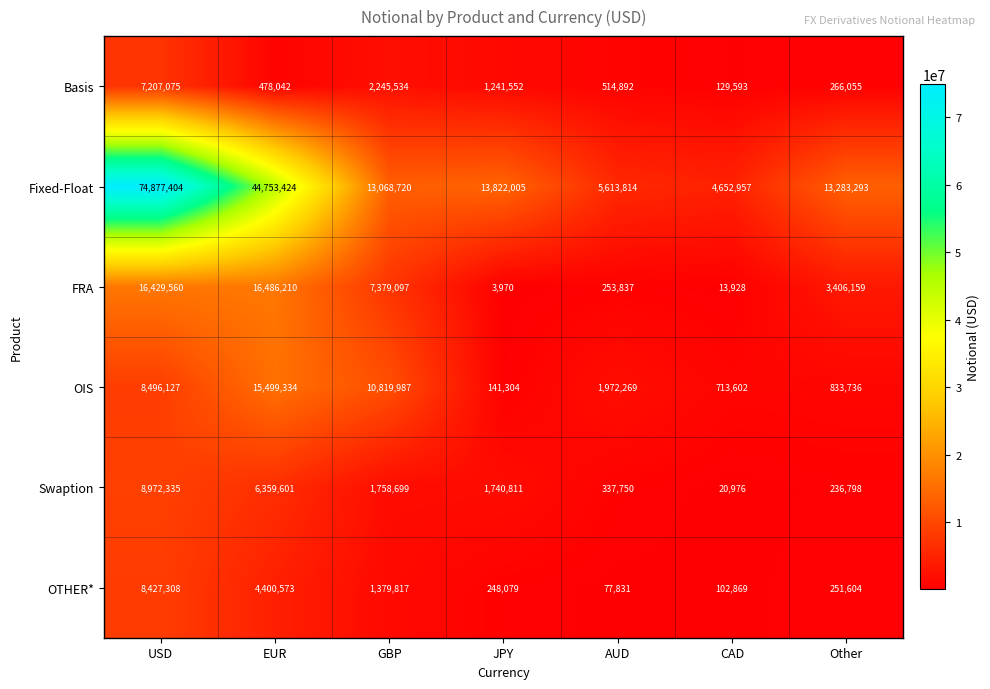

Is it true that Swaption equals 406666 at Other?

False